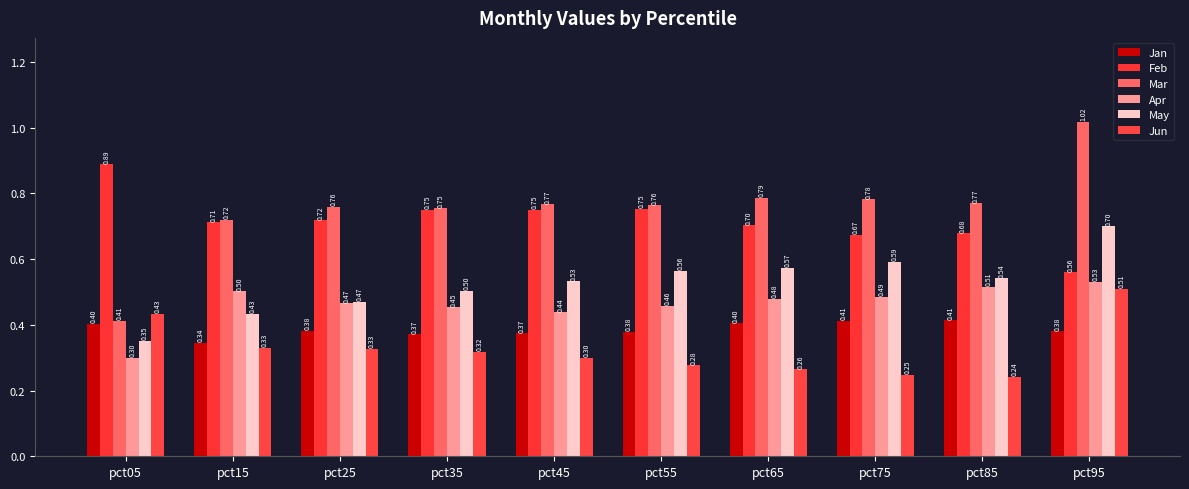

Which category has the highest value in the Feb series?

pct05